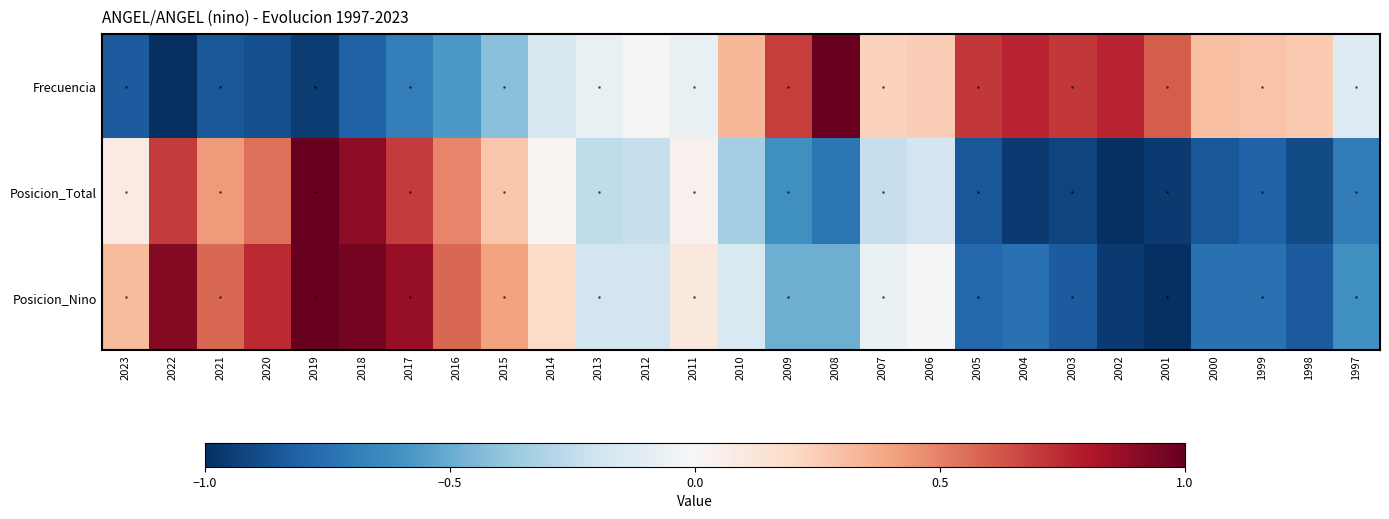

Reading left to right, extract all data points from this chart.

Frecuencia: 2023=-0.8	2022=-1.0	2021=-0.8	2020=-0.9	2019=-0.9	2018=-0.8	2017=-0.7	2016=-0.6	2015=-0.4	2014=-0.2	2013=-0.1	2012=0.0	2011=-0.1	2010=0.3	2009=0.7	2008=1.0	2007=0.2	2006=0.2	2005=0.7	2004=0.8	2003=0.7	2002=0.8	2001=0.6	2000=0.3	1999=0.3	1998=0.3	1997=-0.1
Posicion_Total: 2023=0.1	2022=0.7	2021=0.4	2020=0.6	2019=1.0	2018=0.9	2017=0.7	2016=0.5	2015=0.3	2014=0.0	2013=-0.3	2012=-0.2	2011=0.0	2010=-0.3	2009=-0.6	2008=-0.7	2007=-0.2	2006=-0.2	2005=-0.9	2004=-1.0	2003=-0.9	2002=-1.0	2001=-1.0	2000=-0.9	1999=-0.8	1998=-0.9	1997=-0.7
Posicion_Nino: 2023=0.3	2022=0.9	2021=0.6	2020=0.7	2019=1.0	2018=1.0	2017=0.9	2016=0.6	2015=0.4	2014=0.2	2013=-0.2	2012=-0.2	2011=0.1	2010=-0.1	2009=-0.5	2008=-0.5	2007=-0.1	2006=-0.0	2005=-0.8	2004=-0.7	2003=-0.8	2002=-1.0	2001=-1.0	2000=-0.7	1999=-0.7	1998=-0.8	1997=-0.6